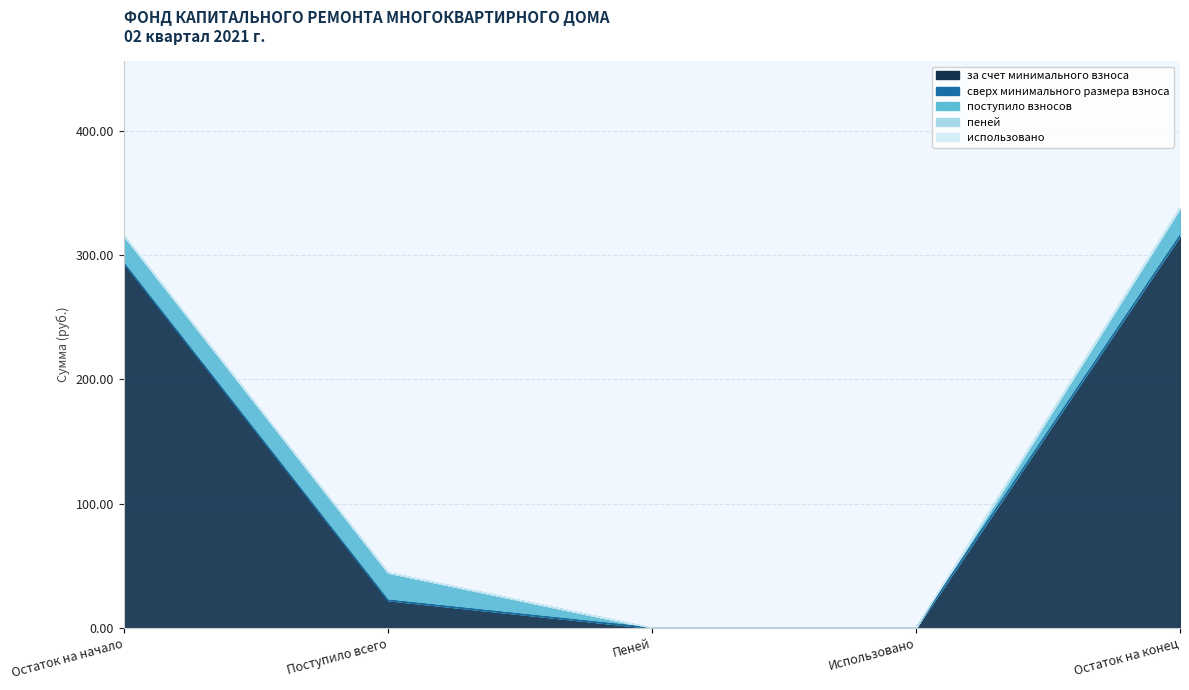

List the labels in order of сверх минимального размера взноса value, largest first.

Остаток на начало, Поступило всего, Пеней, Использовано, Остаток на конец